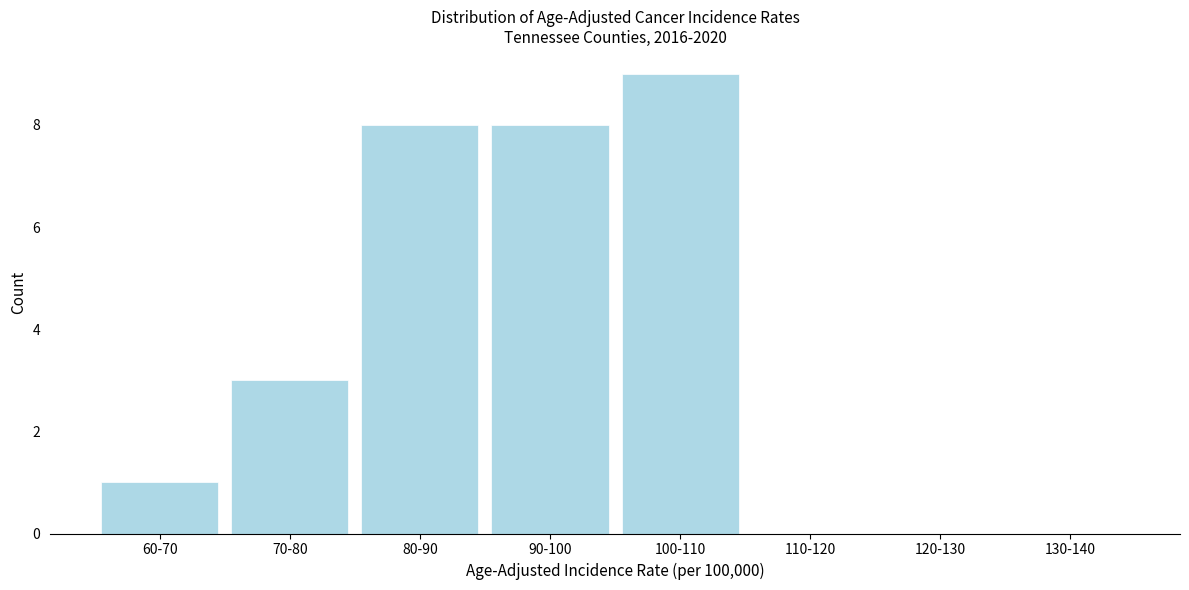

Reading left to right, what are all the values shown in this chart?

60-70=1	70-80=3	80-90=8	90-100=8	100-110=9	110-120=0	120-130=0	130-140=0